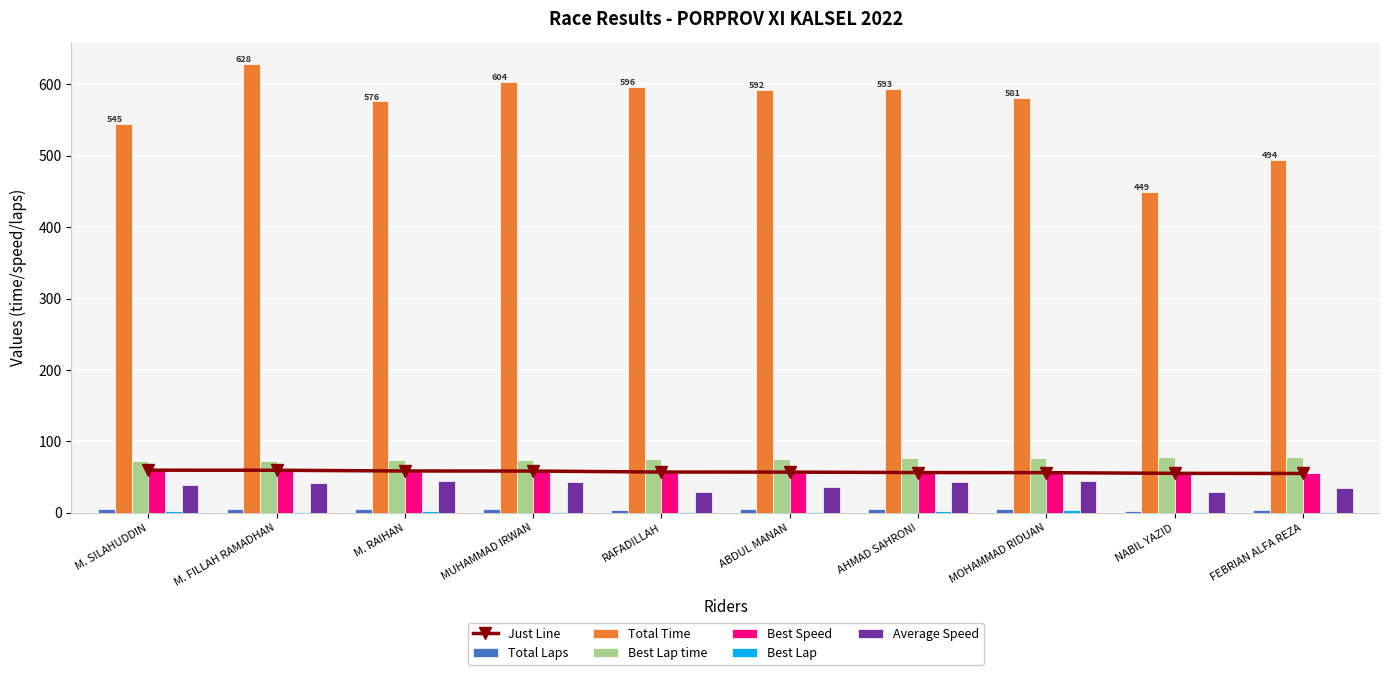

Which has a higher value, M. RAIHAN or MUHAMMAD IRWAN?

M. RAIHAN